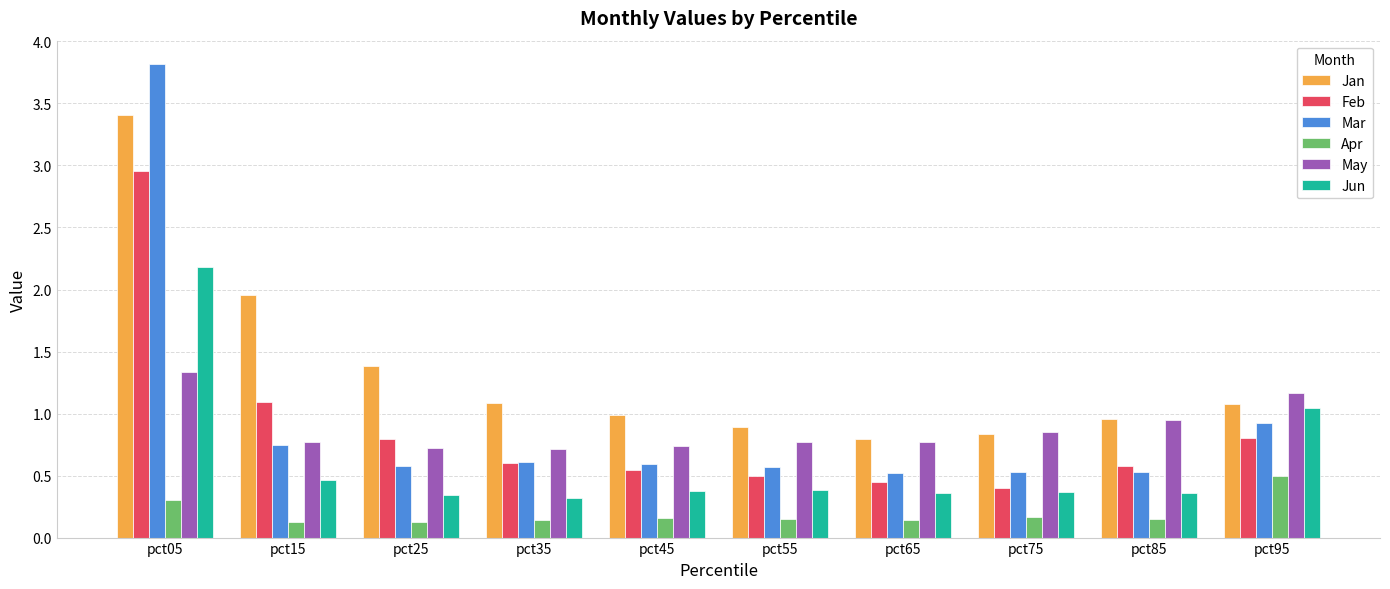

Which label corresponds to the largest value in the chart?

pct05